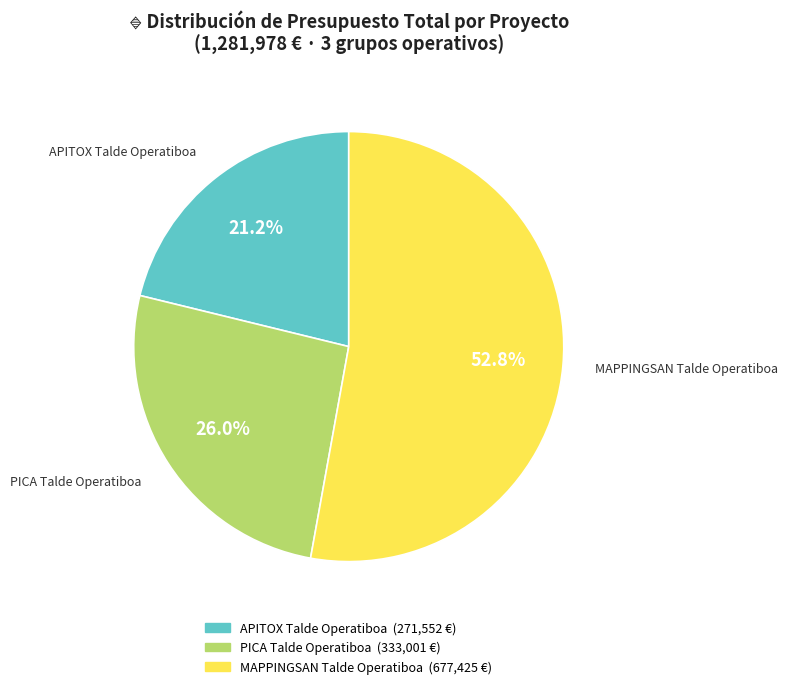

To the nearest percent, what portion does PICA Talde Operatiboa represent?

26%